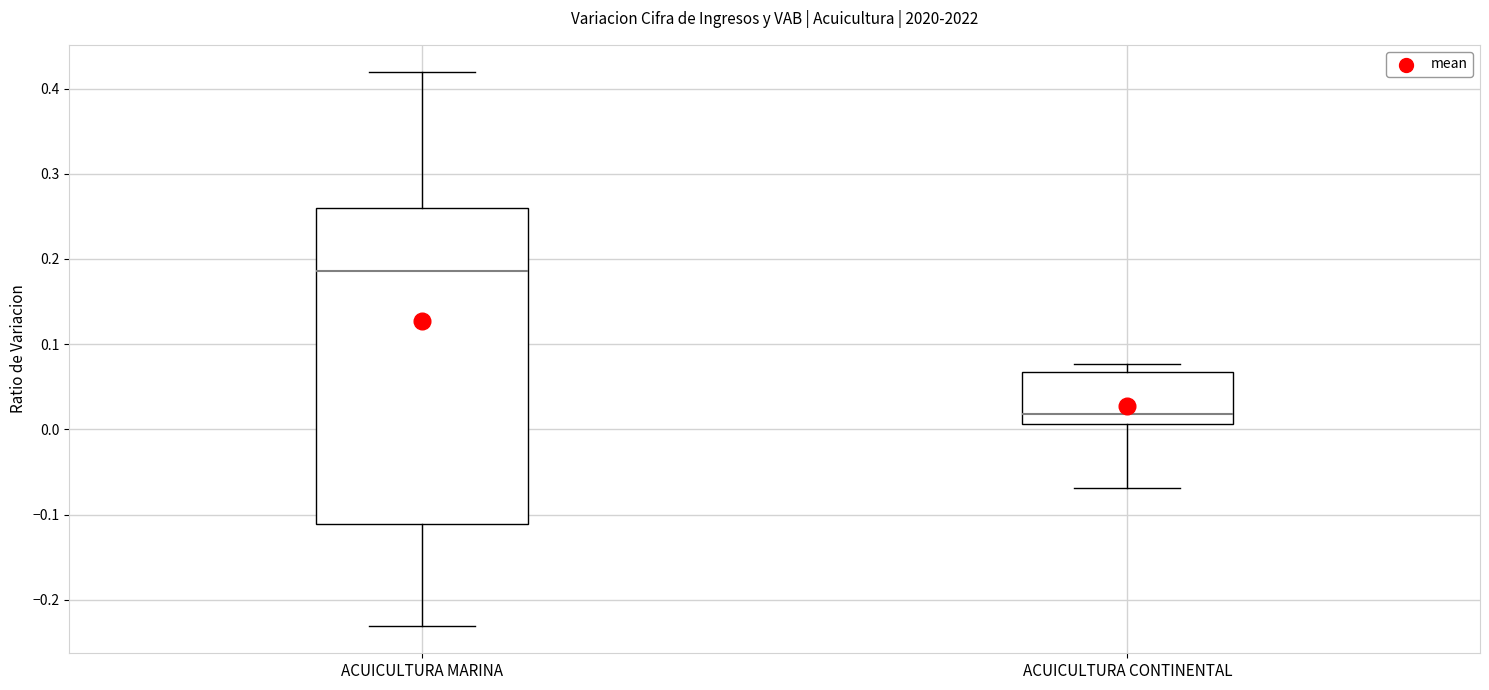

Reading left to right, transcribe this box plot: for each box, give where its median line is, the range the box spans, and where its two whiskers end, as read against the y-axis. The values are not printed on the chart, so give them approximately, as read against the axis.

ACUICULTURA MARINA: median 0.19, box -0.11 to 0.26, whiskers -0.23 to 0.42
ACUICULTURA CONTINENTAL: median 0.02, box 0.01 to 0.07, whiskers -0.07 to 0.08